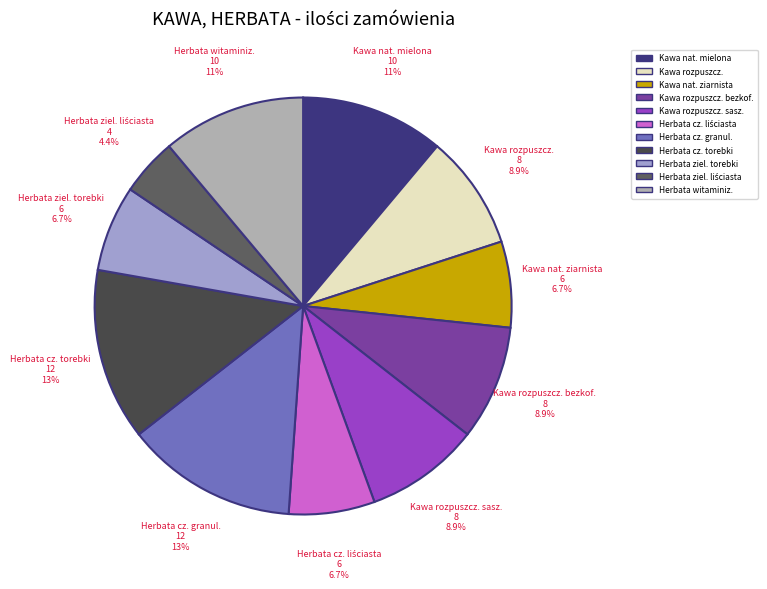

How many slices are in this pie chart?

11